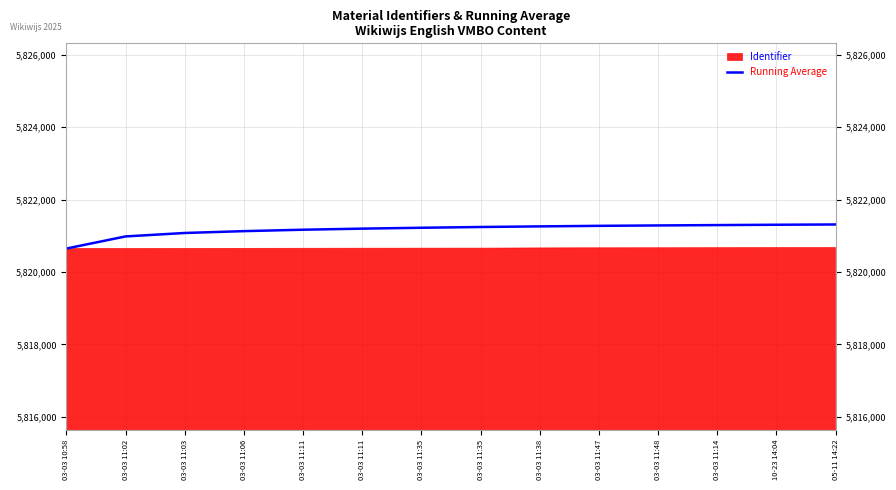

What is the greatest value displayed?

5821313